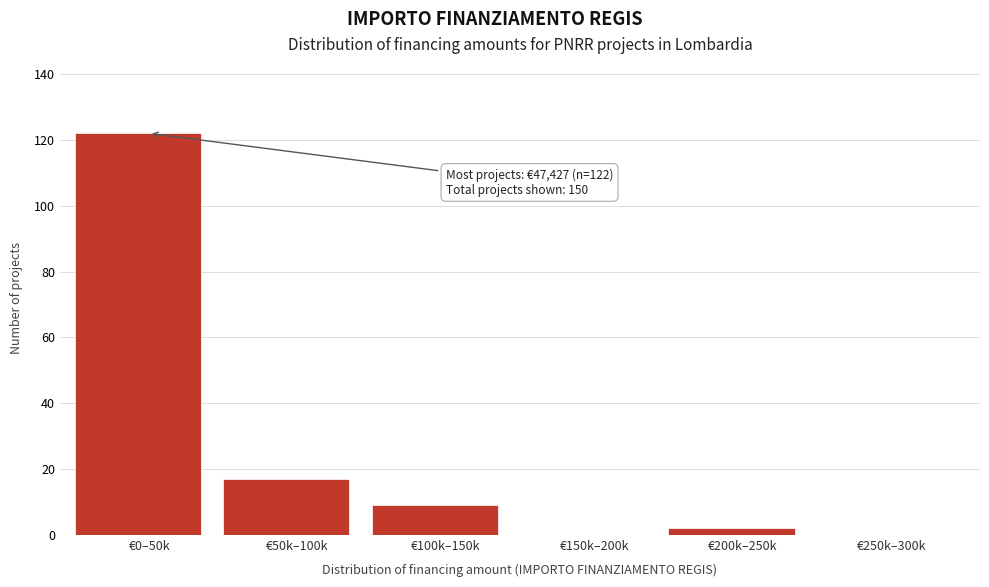

Reading right to left, extract all data points from this chart.

€250k–300k=0	€200k–250k=2	€150k–200k=0	€100k–150k=9	€50k–100k=17	€0–50k=122